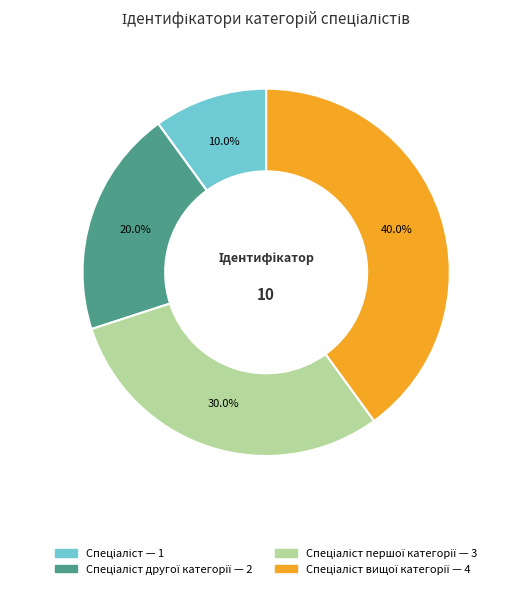

Does any single category account for the majority?

No